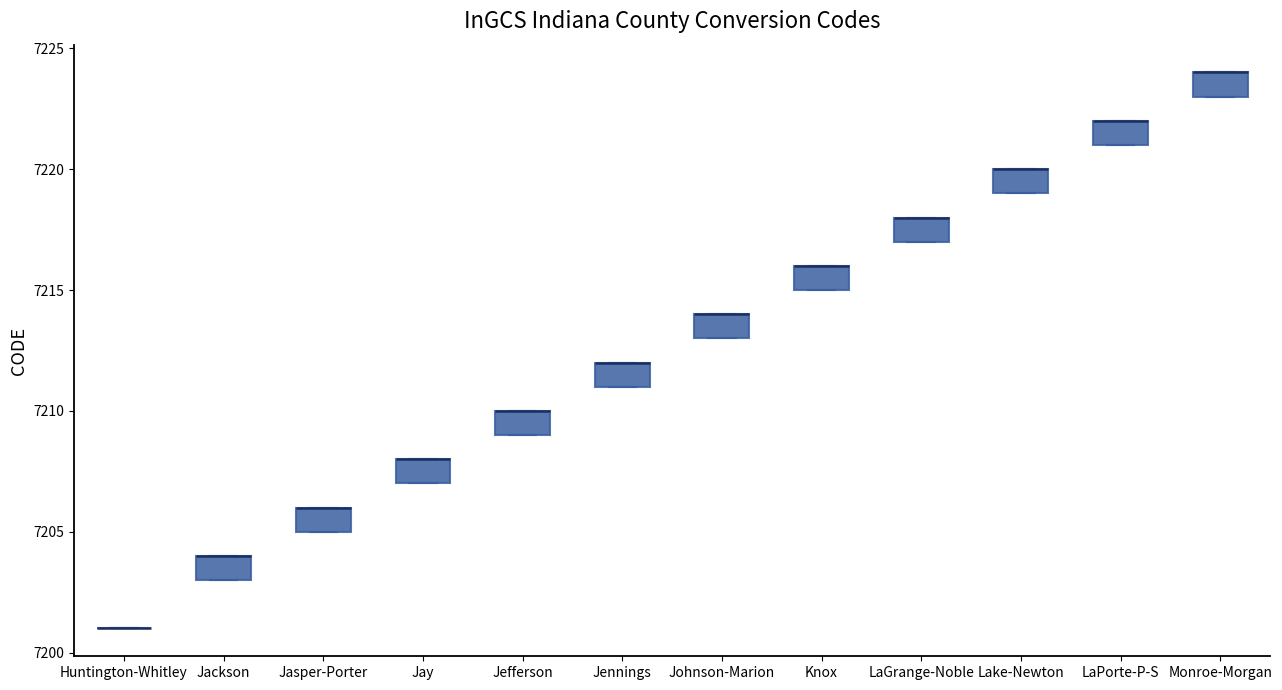

Reading left to right, read every box against the y-axis: the position of its median line, the range the box covers, and the ends of its whiskers. The values are not printed on the chart, so give them approximately, as read against the axis.

Huntington-Whitley: box collapsed to a line at 7201, whiskers 7201 to 7201
Jackson: median 7204 (drawn on the box's upper edge), box 7203 to 7204, whiskers 7203 to 7204
Jasper-Porter: median 7206 (drawn on the box's upper edge), box 7205 to 7206, whiskers 7205 to 7206
Jay: median 7208 (drawn on the box's upper edge), box 7207 to 7208, whiskers 7207 to 7208
Jefferson: median 7210 (drawn on the box's upper edge), box 7209 to 7210, whiskers 7209 to 7210
Jennings: median 7212 (drawn on the box's upper edge), box 7211 to 7212, whiskers 7211 to 7212
Johnson-Marion: median 7214 (drawn on the box's upper edge), box 7213 to 7214, whiskers 7213 to 7214
Knox: median 7216 (drawn on the box's upper edge), box 7215 to 7216, whiskers 7215 to 7216
LaGrange-Noble: median 7218 (drawn on the box's upper edge), box 7217 to 7218, whiskers 7217 to 7218
Lake-Newton: median 7220 (drawn on the box's upper edge), box 7219 to 7220, whiskers 7219 to 7220
LaPorte-P-S: median 7222 (drawn on the box's upper edge), box 7221 to 7222, whiskers 7221 to 7222
Monroe-Morgan: median 7224 (drawn on the box's upper edge), box 7223 to 7224, whiskers 7223 to 7224